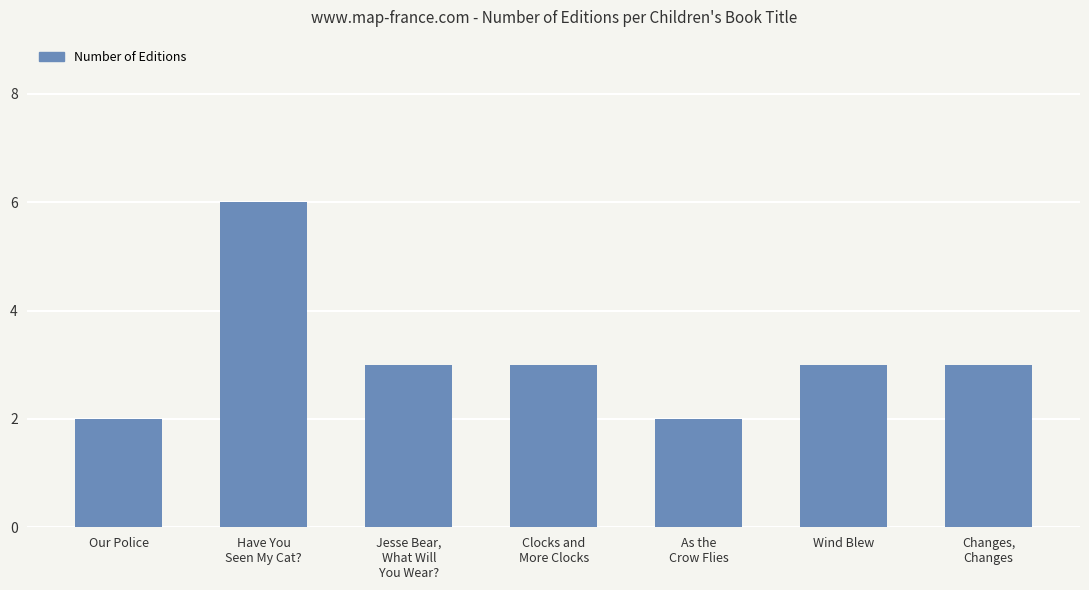

What is the greatest value displayed?

6